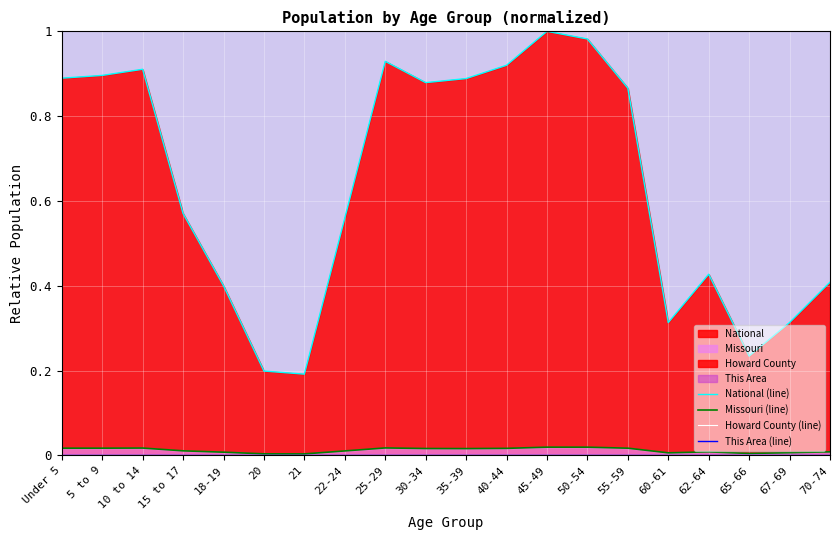

True or false: Howard County (line) and Missouri (line) intersect in this chart.

False